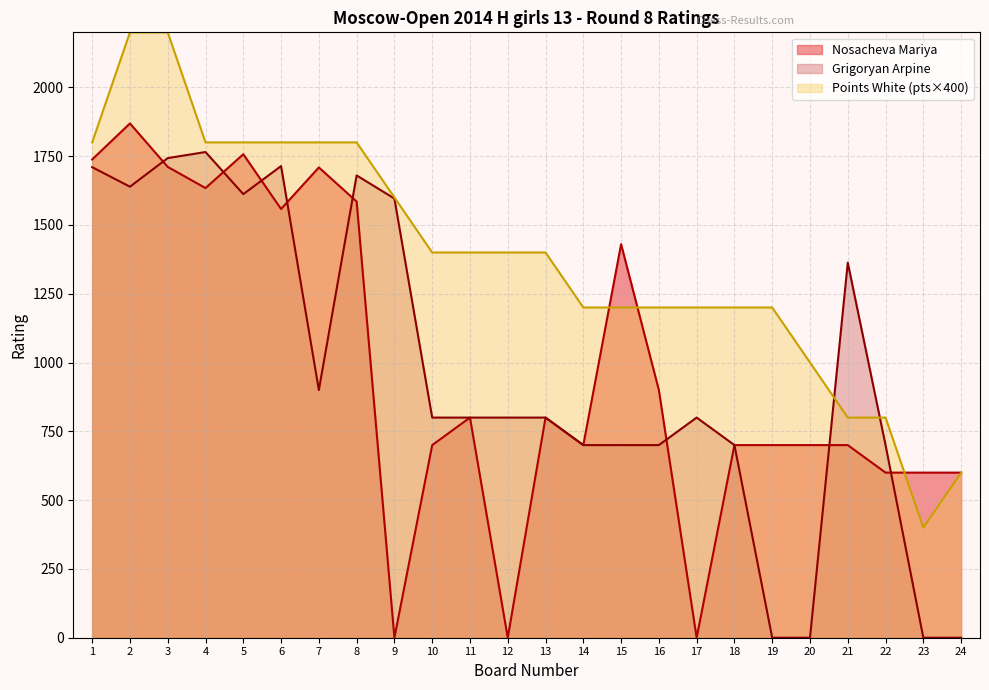

What is the lowest value of the Points White series?

400